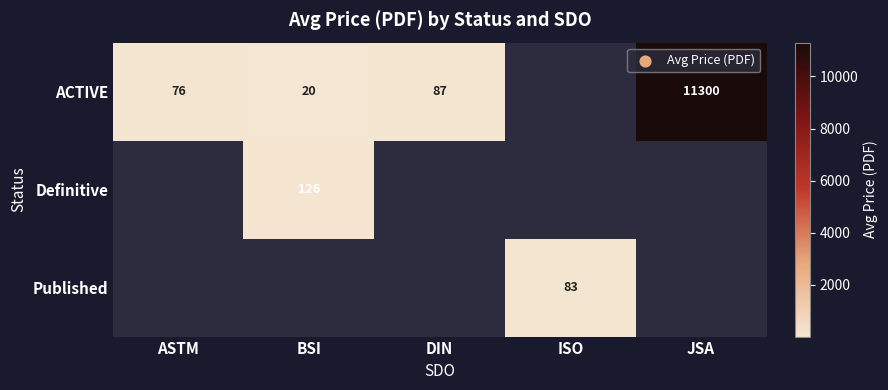

The value of ACTIVE at DIN is 139.3. True or false?

False